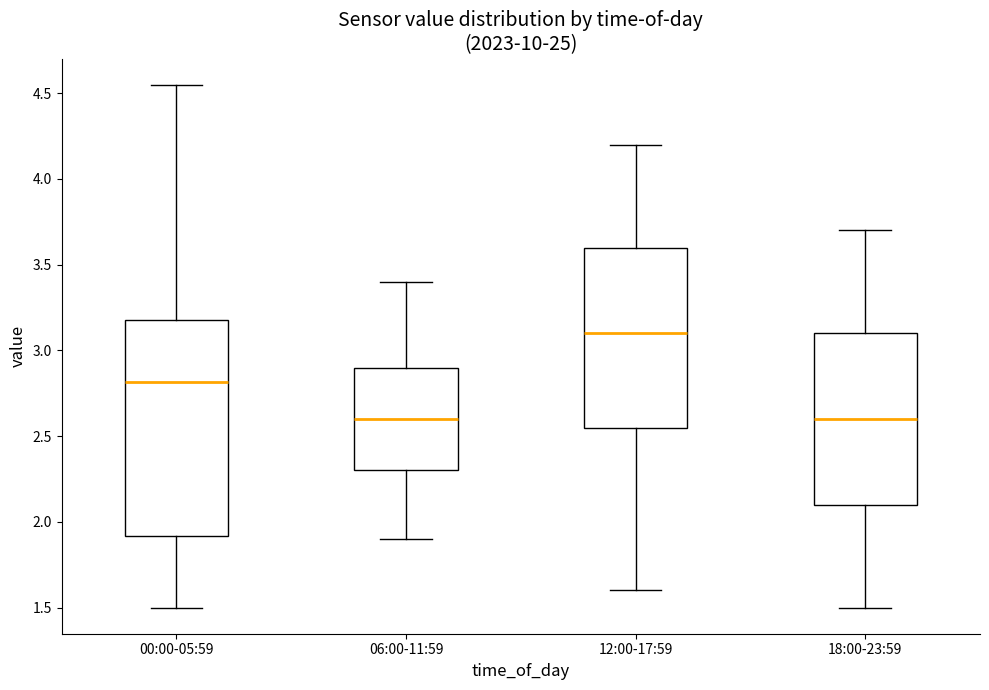

Comparing the boxes themselves (not the whiskers), which one is the tallest?

00:00-05:59